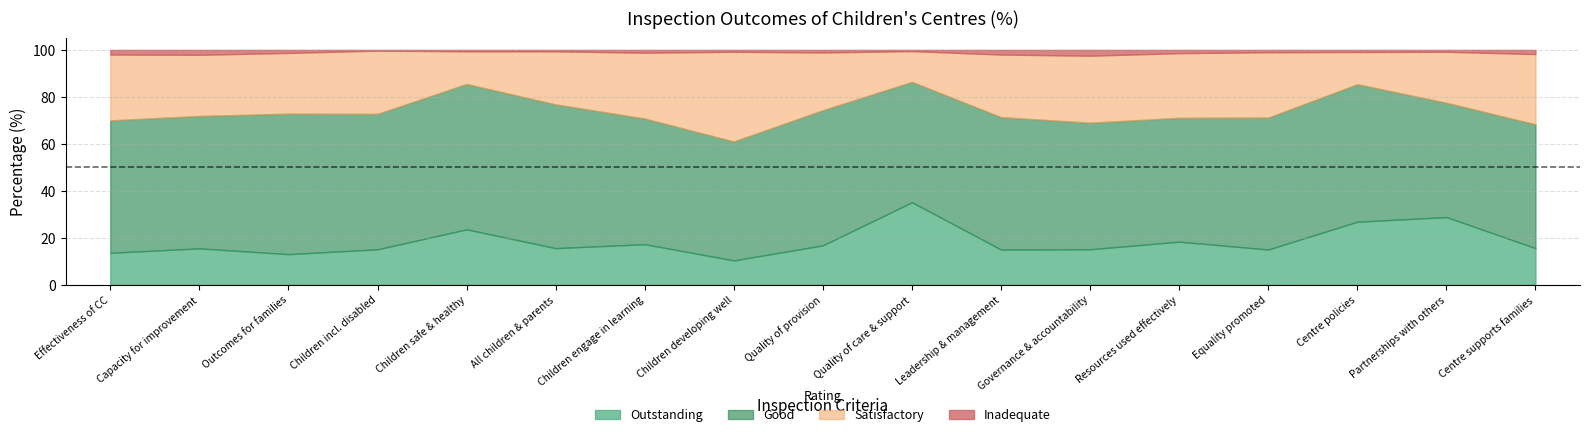

Reading left to right, list all the values displayed in this chart.

Outstanding: Outstanding=13.6	Good=15.5	Satisfactory=13.0	Inadequate=15.1	4=23.6	5=15.6	6=17.3	7=10.4	8=16.8	9=35.1	10=15.0	11=15.1	12=18.4	13=15.0	14=26.9	15=28.8	16=15.6
Good: Outstanding=56.4	Good=56.4	Satisfactory=59.8	Inadequate=57.7	4=61.9	5=61.2	6=53.5	7=50.6	8=57.6	9=51.2	10=56.4	11=53.9	12=52.7	13=56.2	14=58.5	15=48.7	16=52.7
Satisfactory: Outstanding=28.0	Good=26.1	Satisfactory=25.9	Inadequate=26.9	4=13.9	5=22.6	6=28.0	7=38.2	8=24.6	9=13.1	10=26.7	11=28.5	12=27.5	13=27.8	14=13.7	15=21.7	16=29.9
Inadequate: Outstanding=2.0	Good=2.1	Satisfactory=1.3	Inadequate=0.3	4=0.6	5=0.6	6=1.2	7=0.8	8=1.1	9=0.5	10=2.0	11=2.5	12=1.4	13=1.0	14=0.9	15=0.8	16=1.8